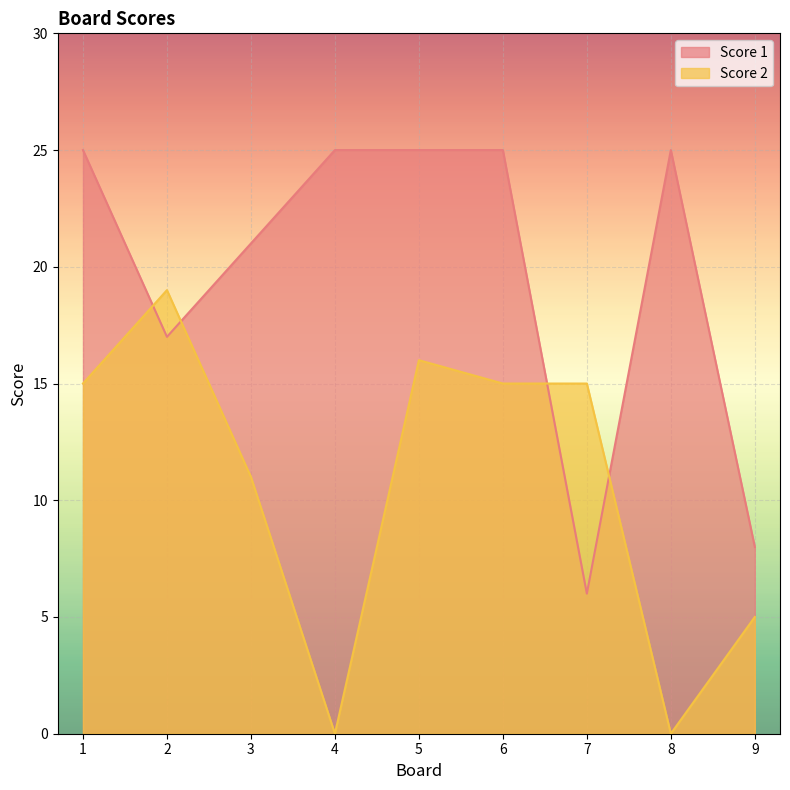

Reading left to right, list all the values displayed in this chart.

Score 2: 15	19	11	0	16	15	15	0	5
Score 1: 25	17	21	25	25	25	6	25	8